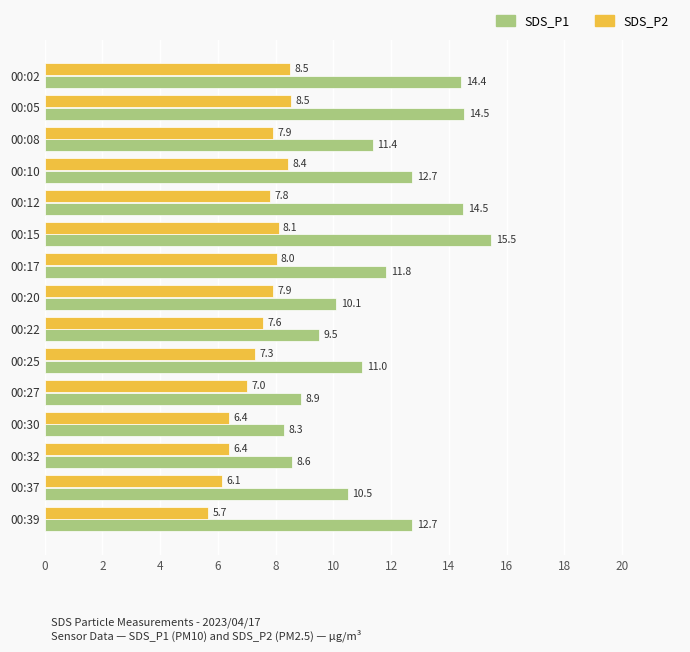

Which series changed the most between 00:17 and 00:37?

SDS_P2